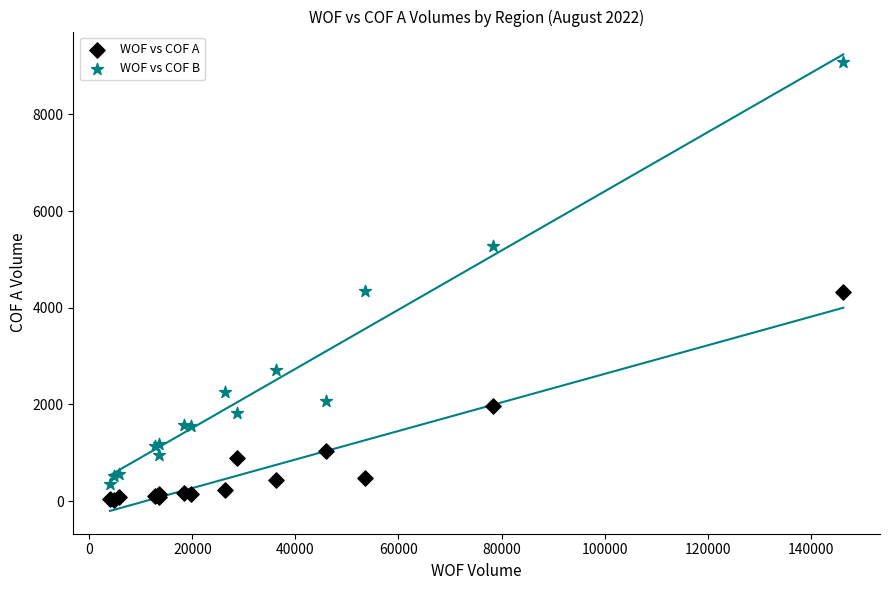

What are all the series names shown in the legend?

WOF vs COF A, WOF vs COF B